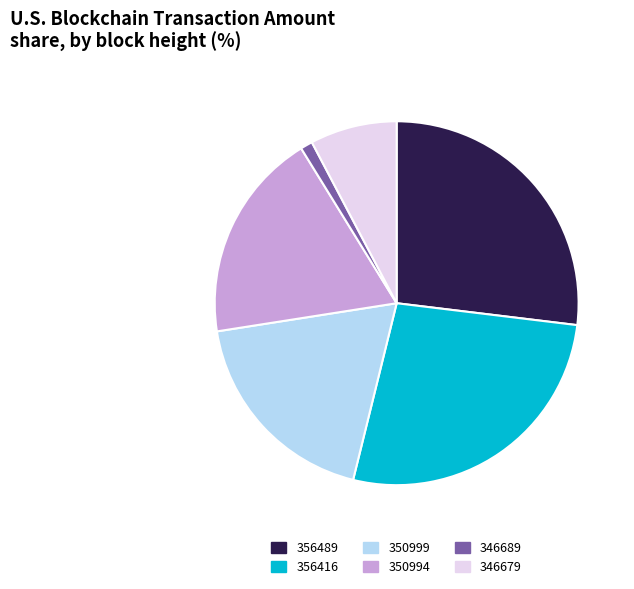

How many segments does this pie chart have?

6